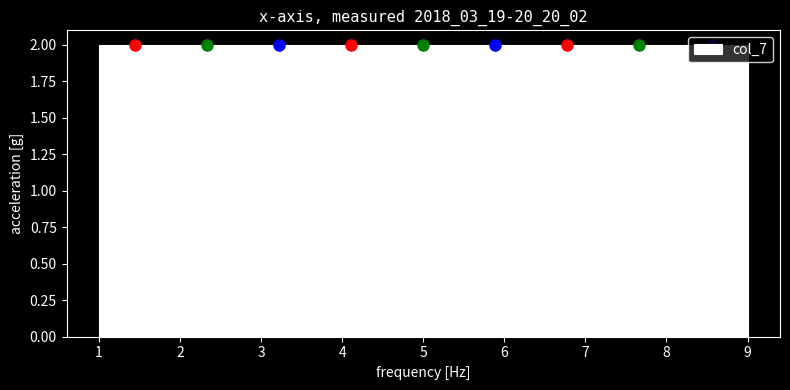

What is the height of the bar covering 7.2 to 8.1 on the x-axis? Neither the bar edges nor the heights are printed on the chart, so give them approximately, as read against the axes.

2